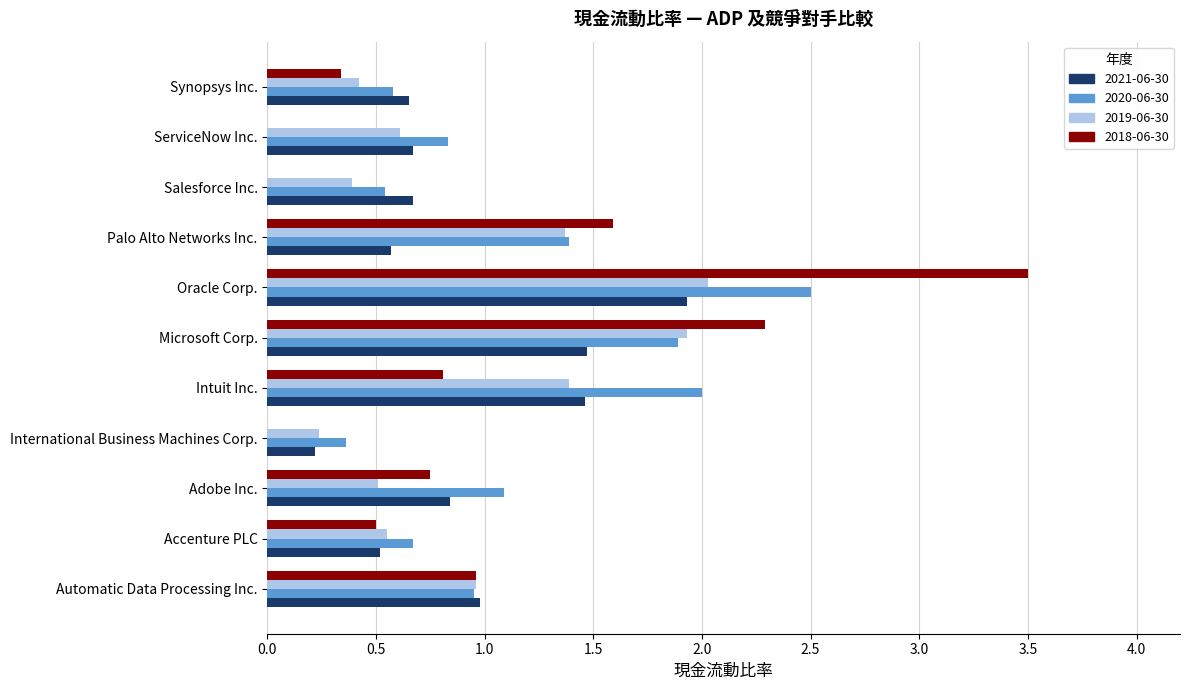

Which label corresponds to the largest value in the chart?

Oracle Corp.